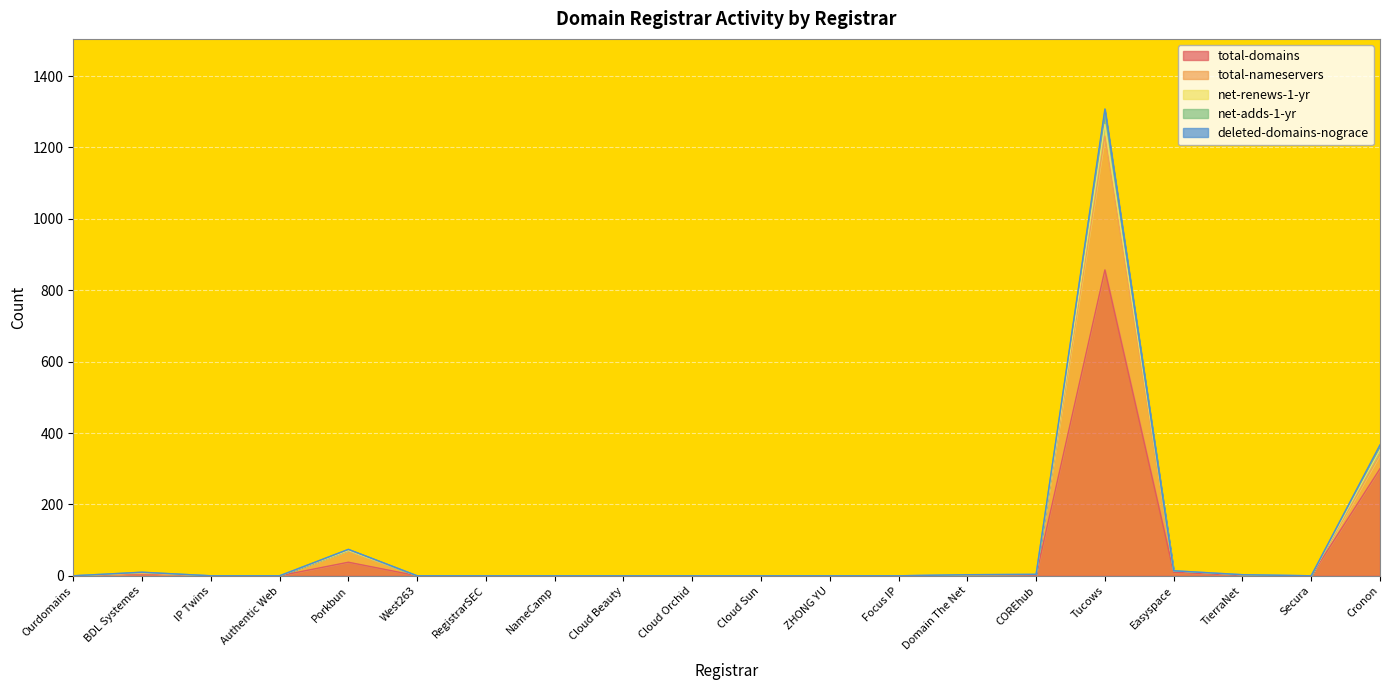

Which label corresponds to the largest value in the chart?

Tucows